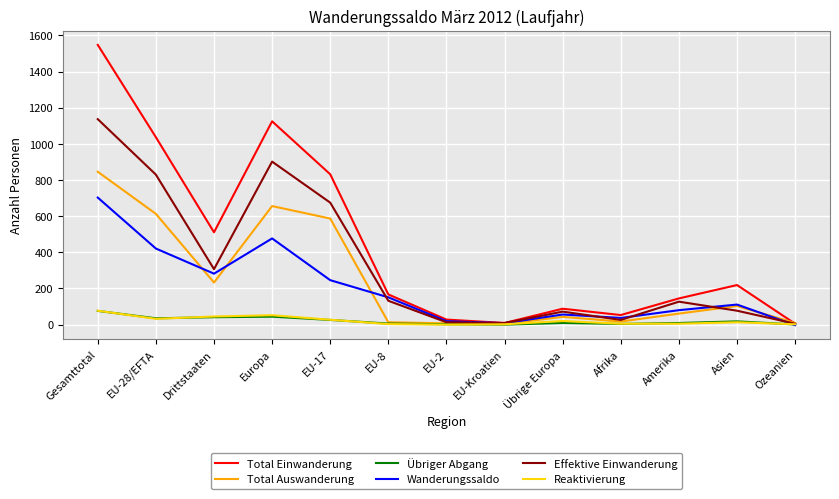

The value of Total Einwanderung at EU-28/EFTA is 1621. True or false?

False